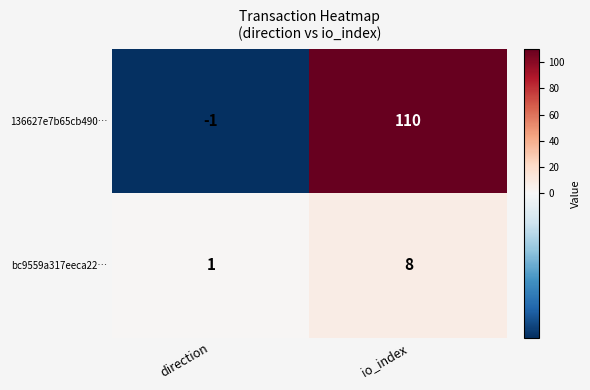

Rank the series at direction from highest to lowest value.

bc9559a317eeca22…, 136627e7b65cb490…